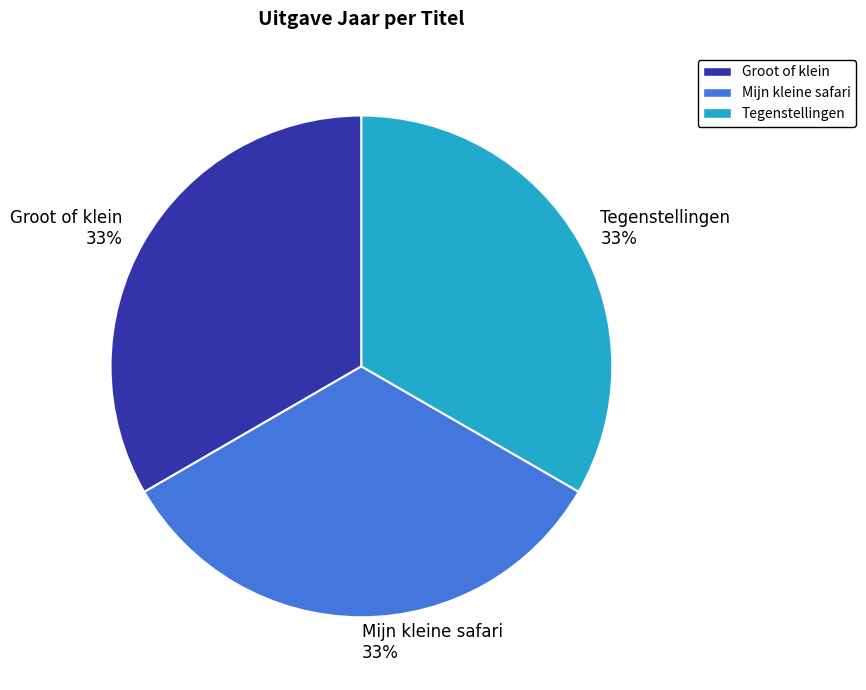

The Mijn kleine safari slice represents 42% of the pie. True or false?

False